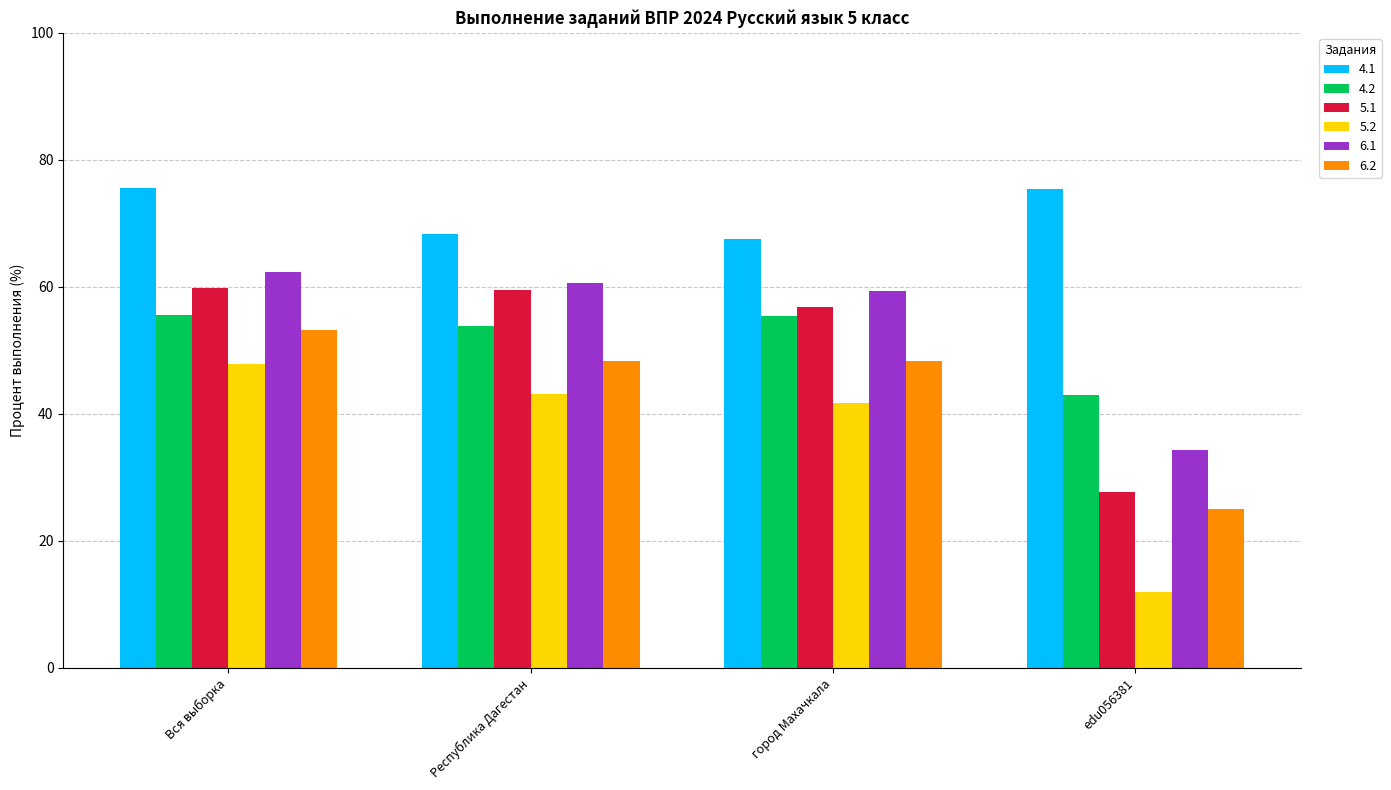

Which category has the lowest value across all series?

edu056381